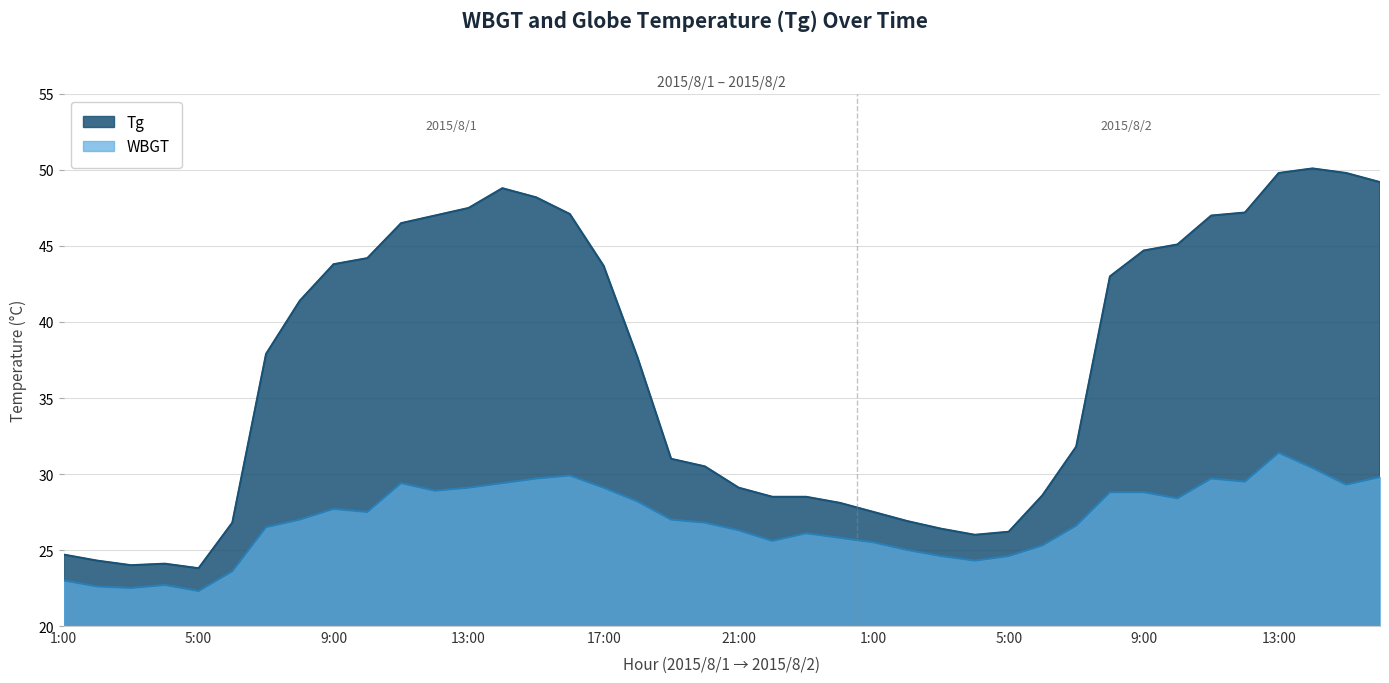

Between 7:00 and 20:00, which series saw the biggest shift?

Tg